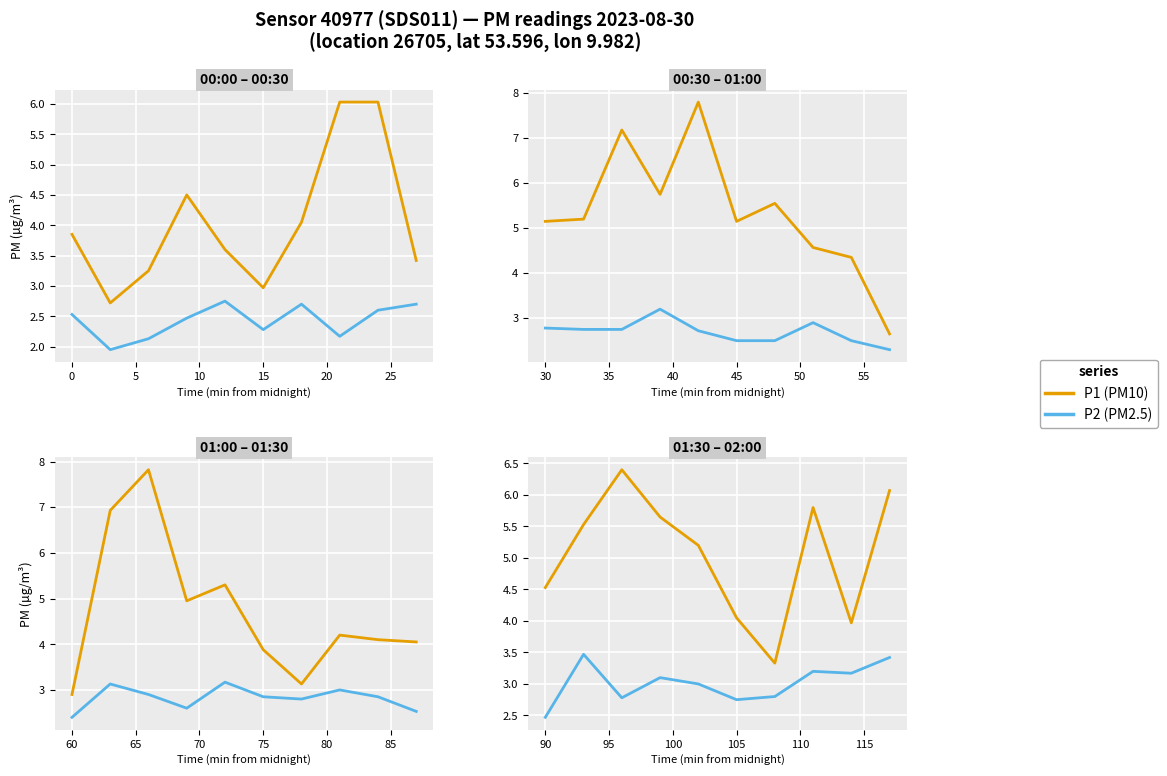

Is it true that P2 equals 4.3 at 5?

False